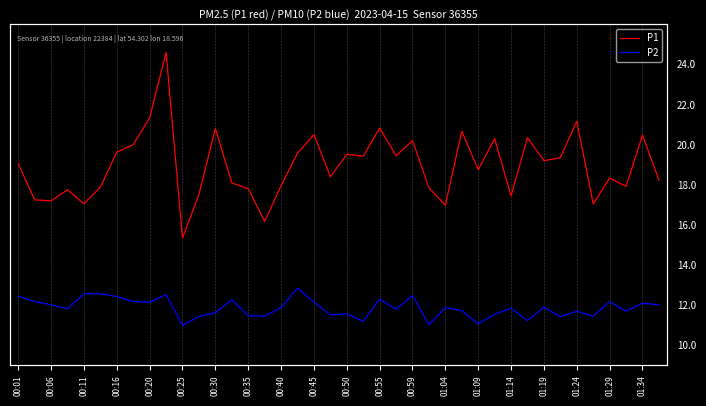

What is the value of the P1 point at the 39th from the left?

20.5